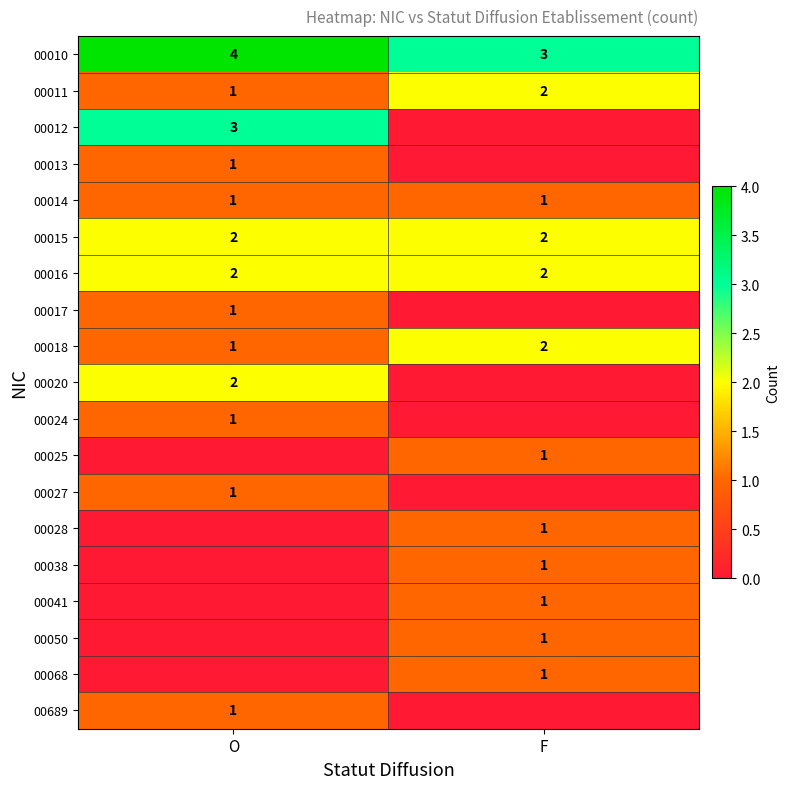

The value of 00015 at O is 2. True or false?

True